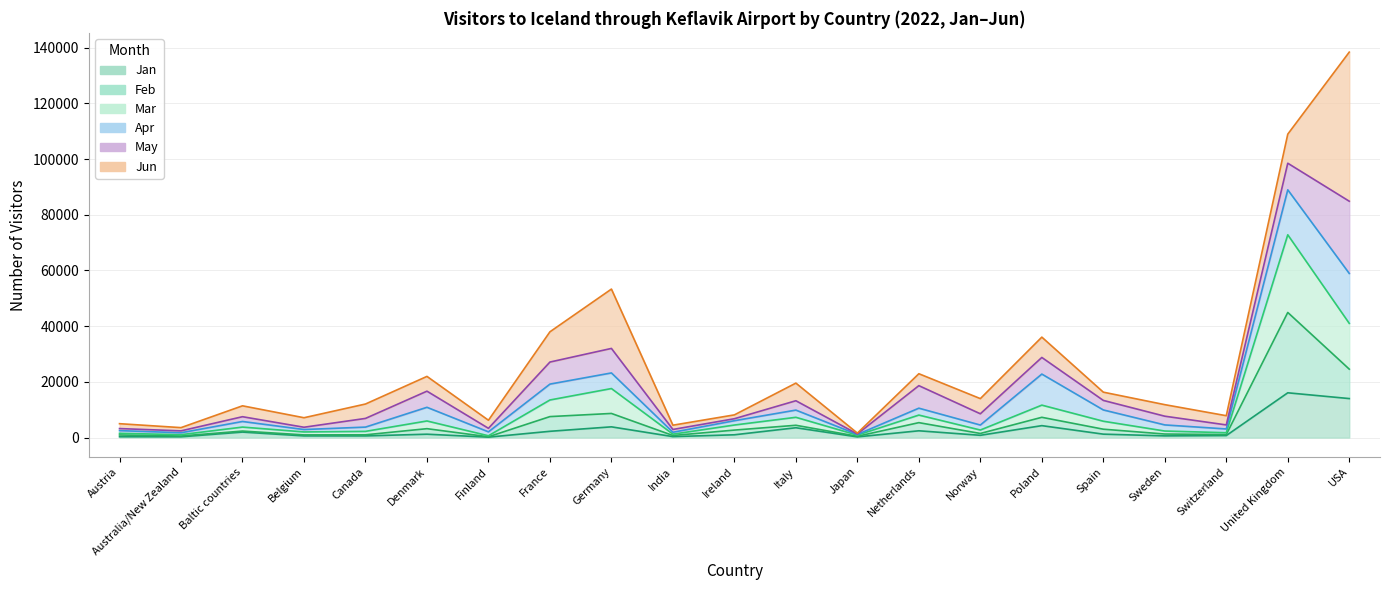

What is the minimum value for Jan?

158